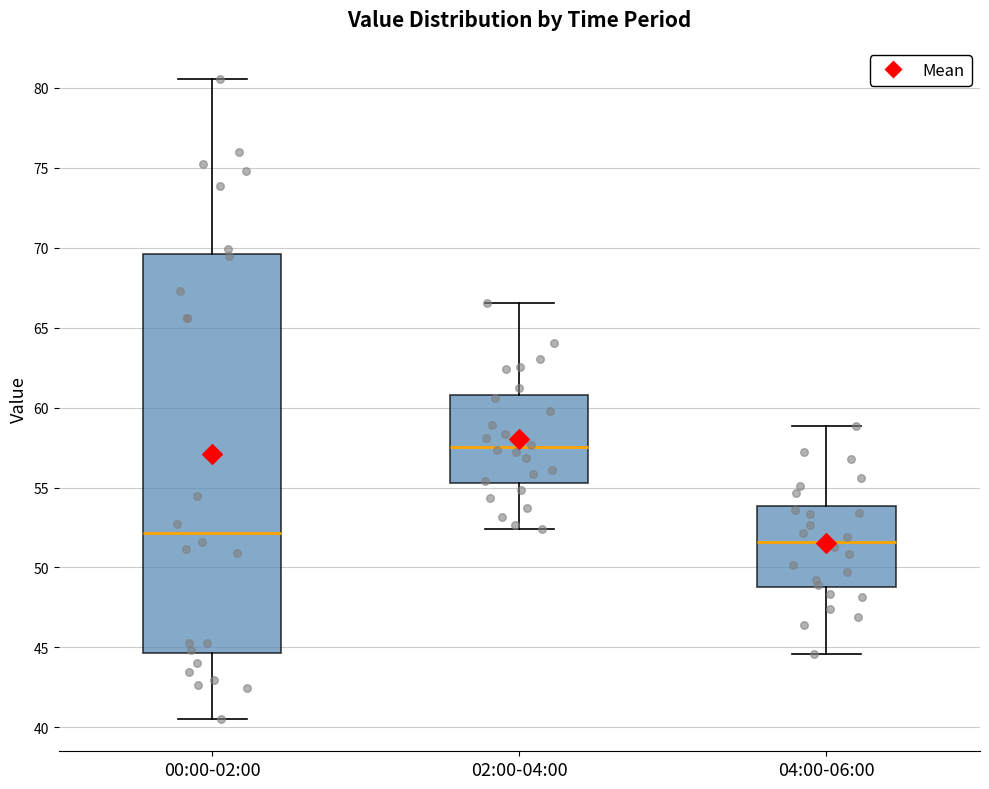

Comparing the boxes themselves (not the whiskers), which one is the tallest?

00:00-02:00